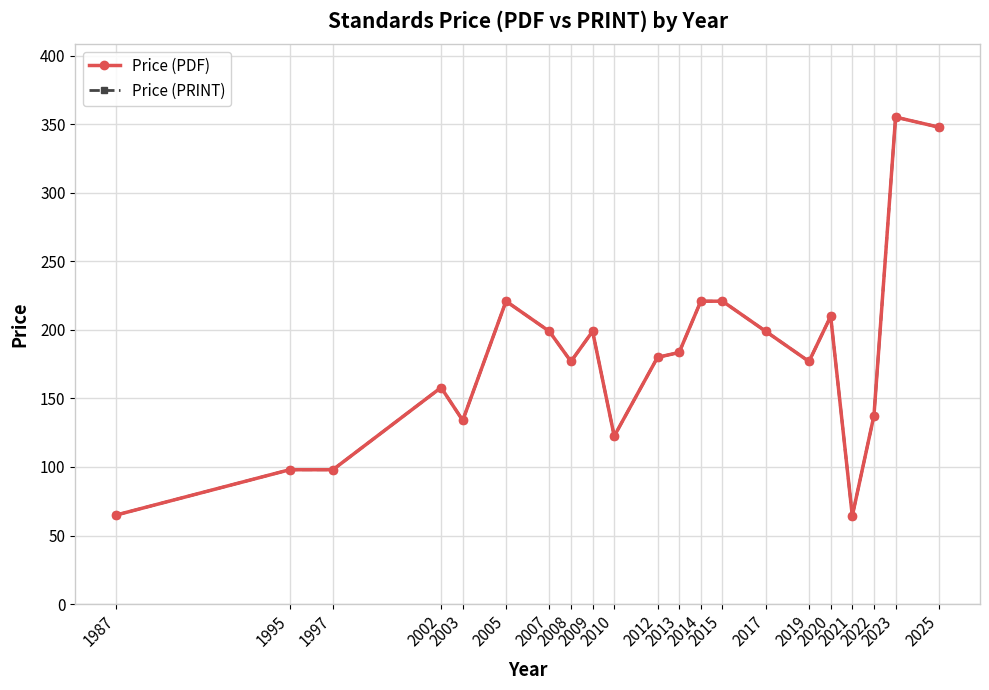

Is the value of Price (PDF) at 2010 greater than the value of Price (PRINT) at 2022?

No